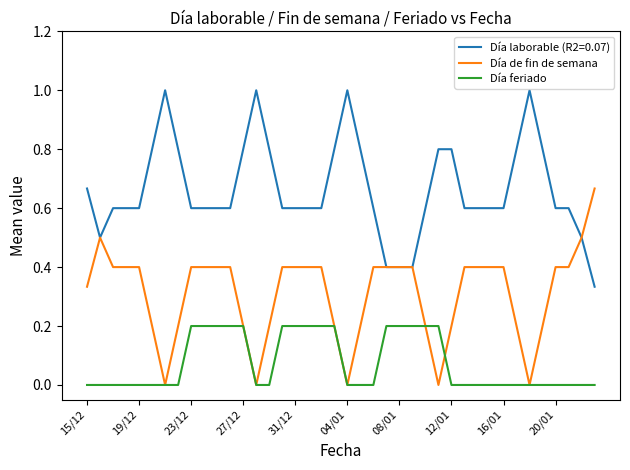

How many Día feriado values are between 0 and 1?

40